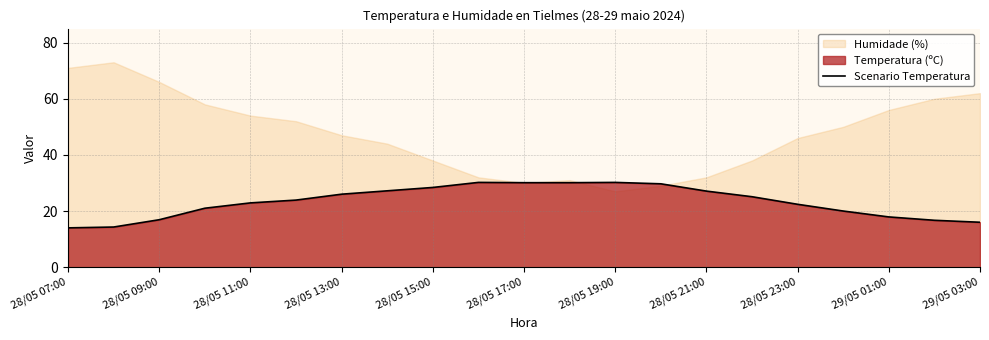

What position from the right is 28/05 07:00?

21